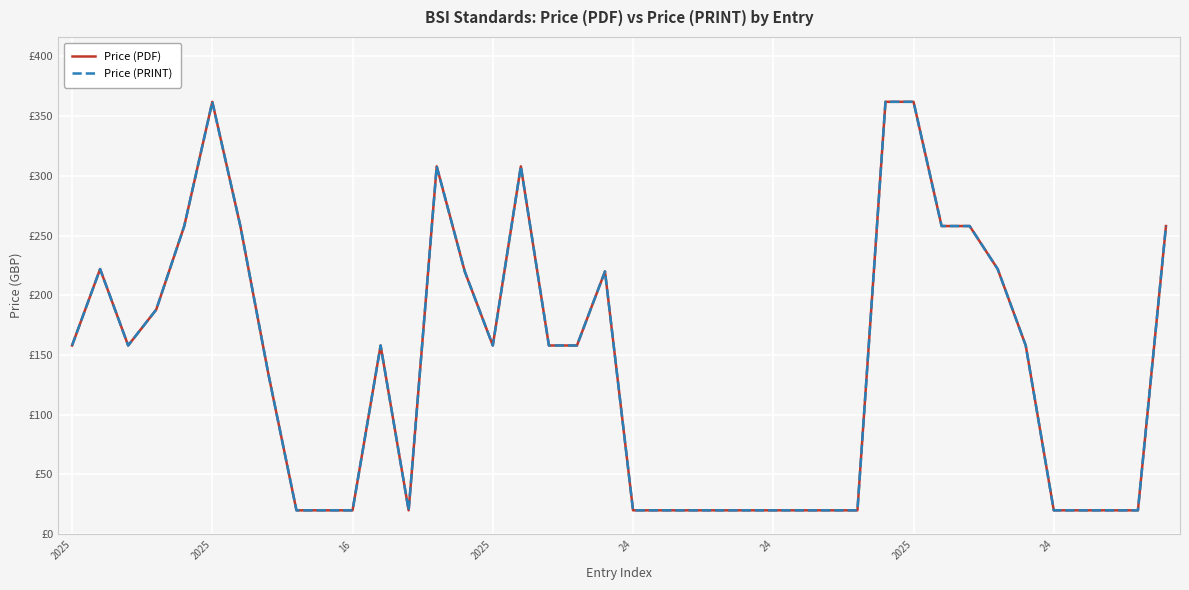

Where does the Price (PDF) series first go above 158?

2025